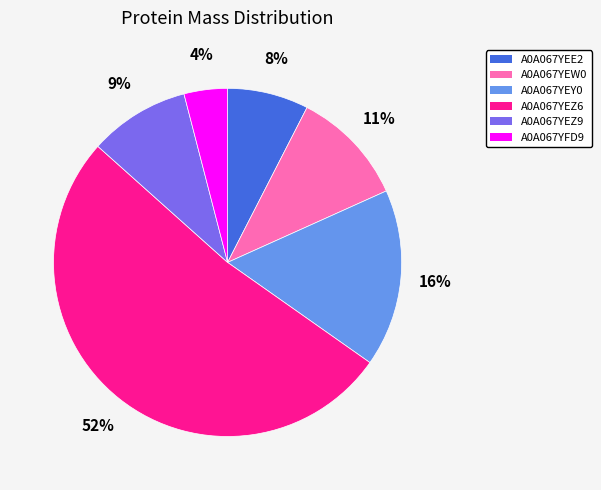

To the nearest percent, what is the difference between the A0A067YEW0 and A0A067YFD9 slice percentages?

7%